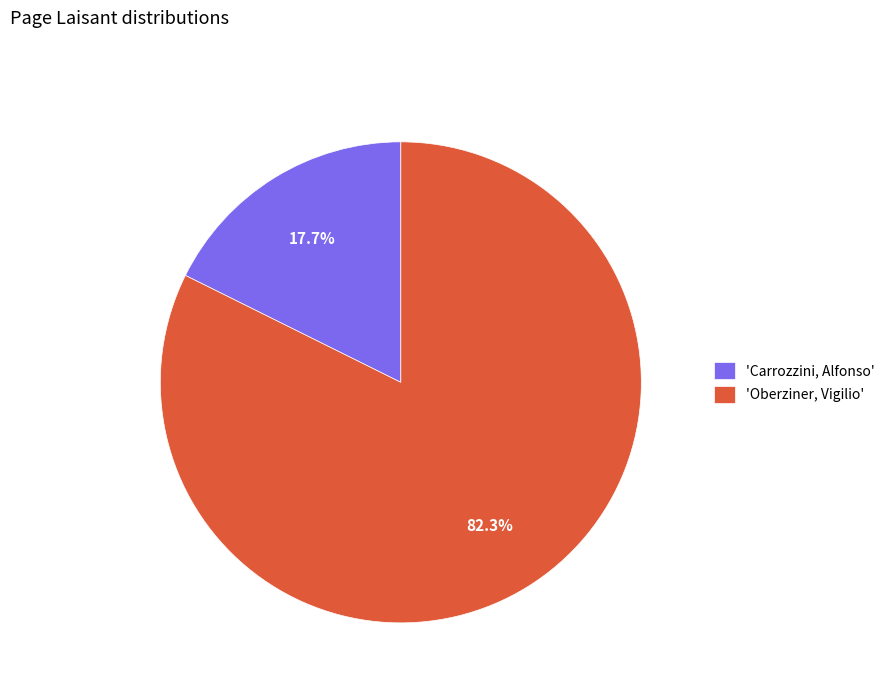

What portion of the pie excludes 'Oberziner, Vigilio'?

17.7%